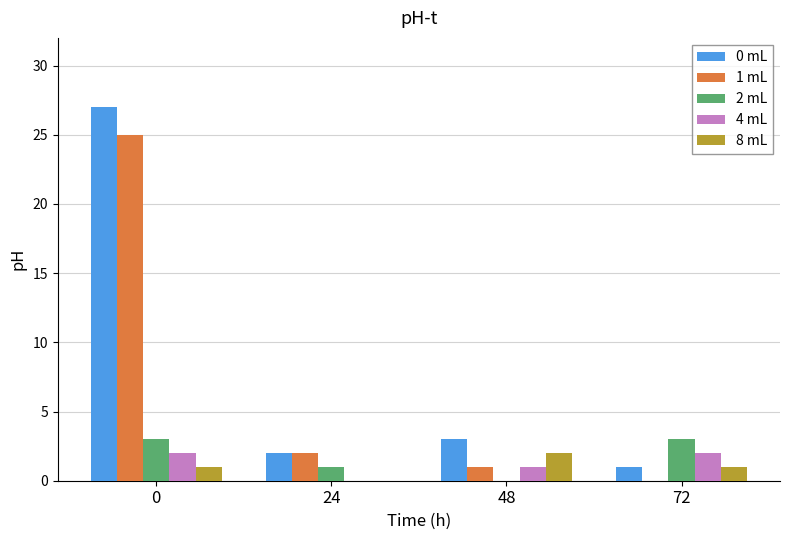

True or false: 1 mL has a value of 25 at 0.

True